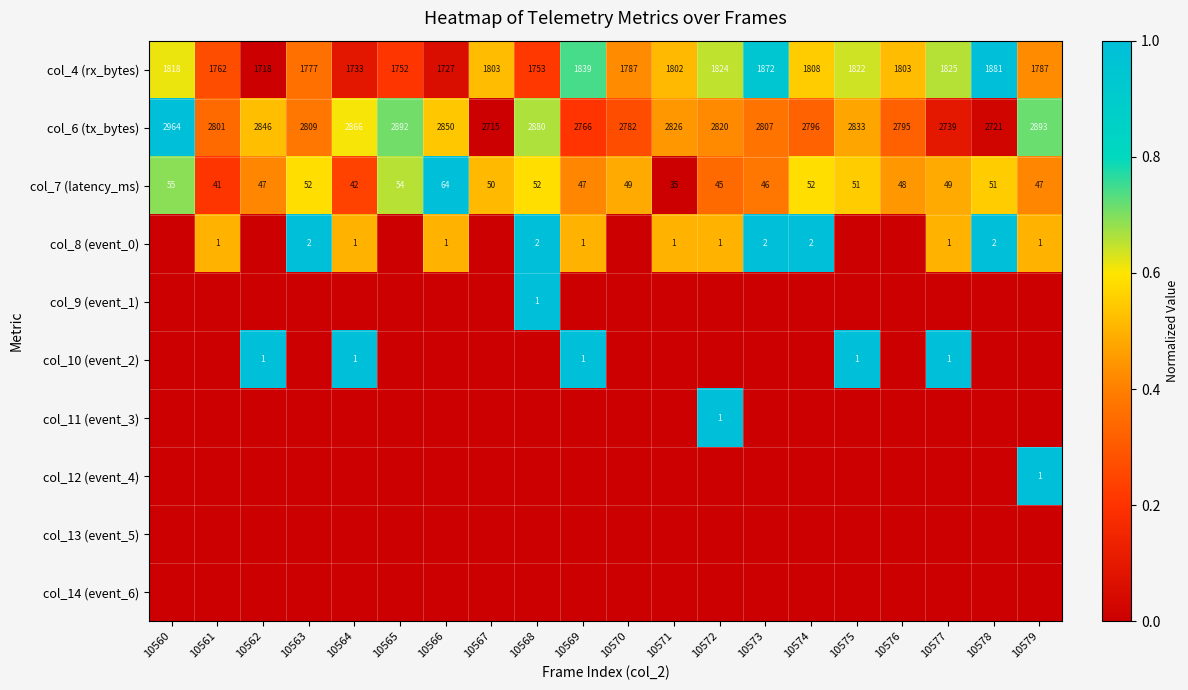

Where is col_4 (rx_bytes) nearest to the value 1799?

10571